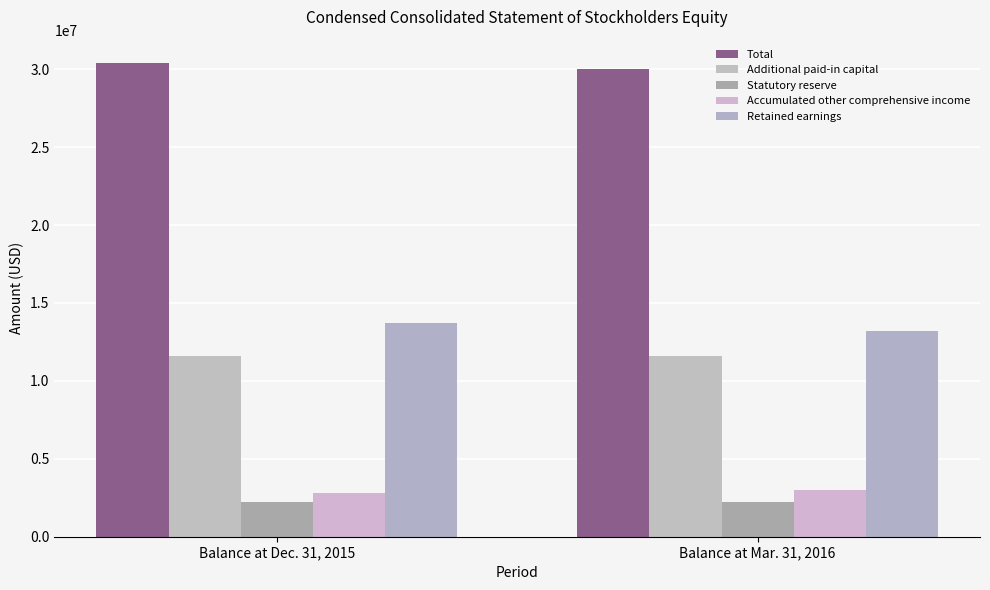

Rank the series by their maximum value, from highest to lowest.

Total, Retained earnings, Additional paid-in capital, Accumulated other comprehensive income, Statutory reserve